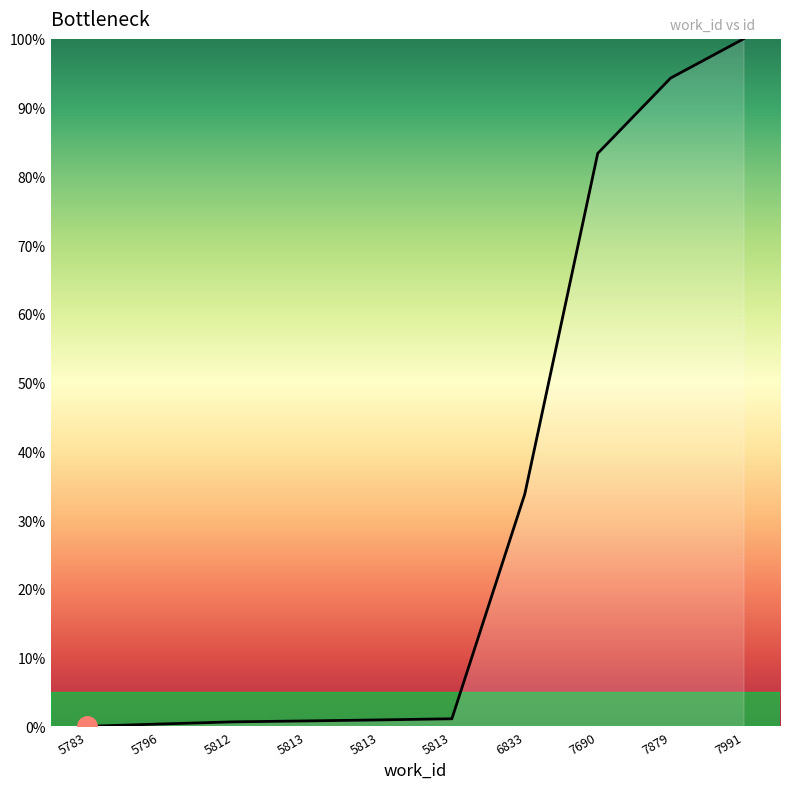

How many lines are shown in the chart?

1